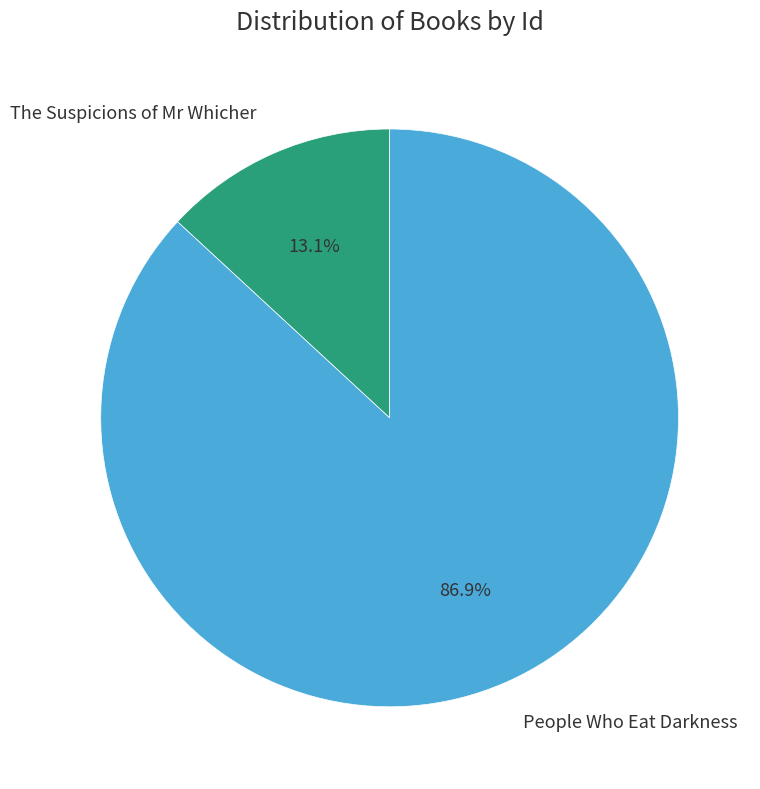

Does People Who Eat Darkness account for over 50% of the chart?

Yes